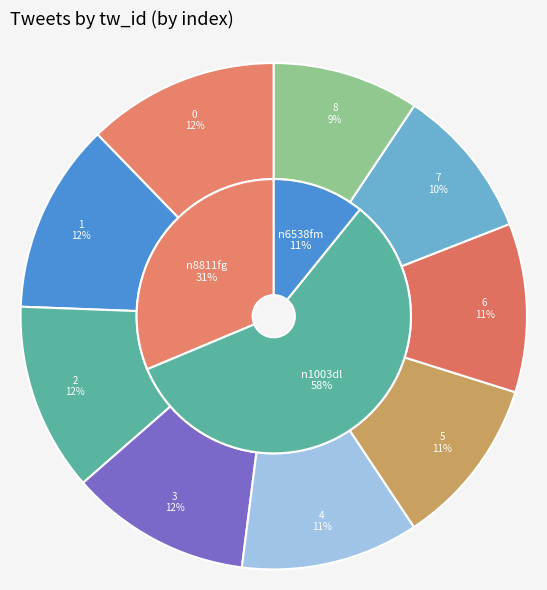

To the nearest percent, what is the average slice percentage?

11%